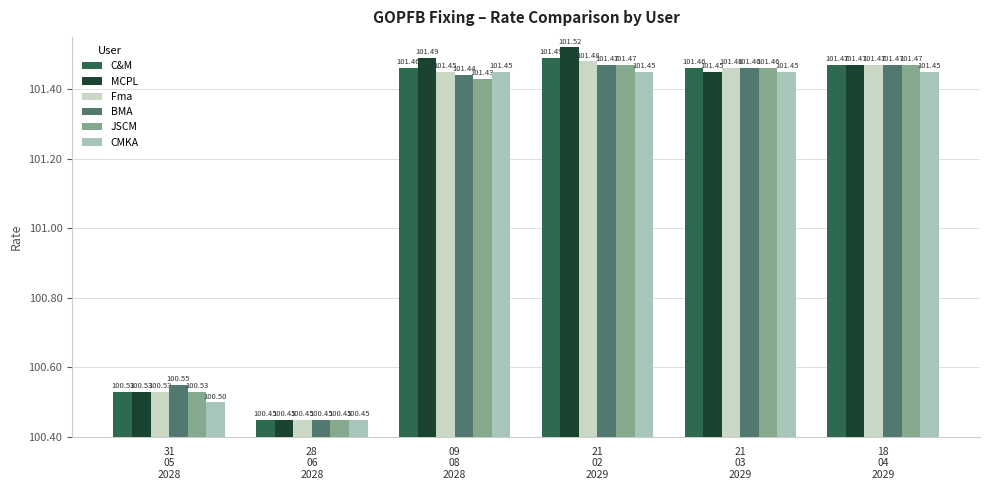

What is the sum of all CMKA values?

606.8